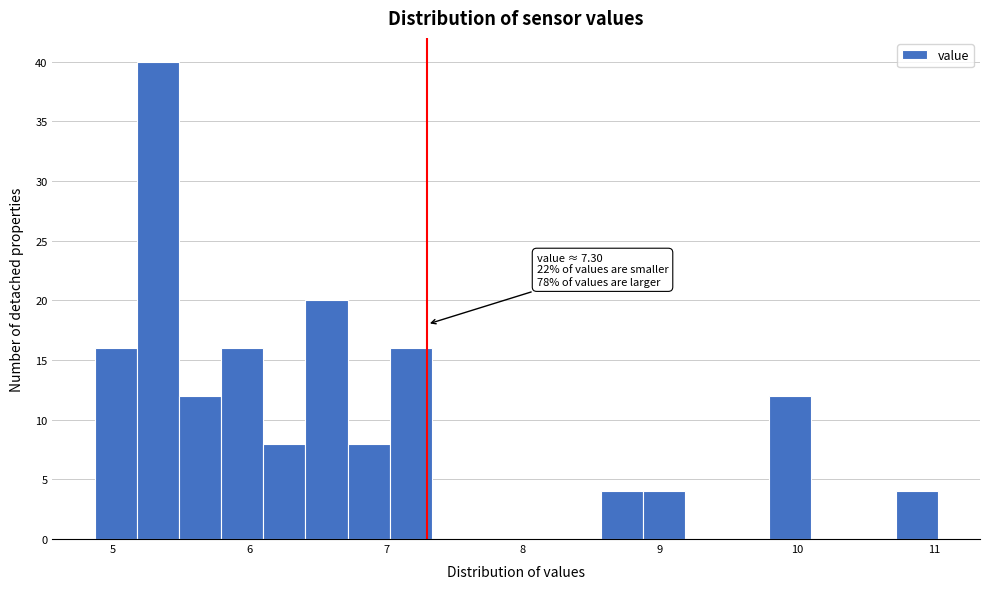

Read against the x-axis, roughly where is the centre of the tallest bar?

5.3